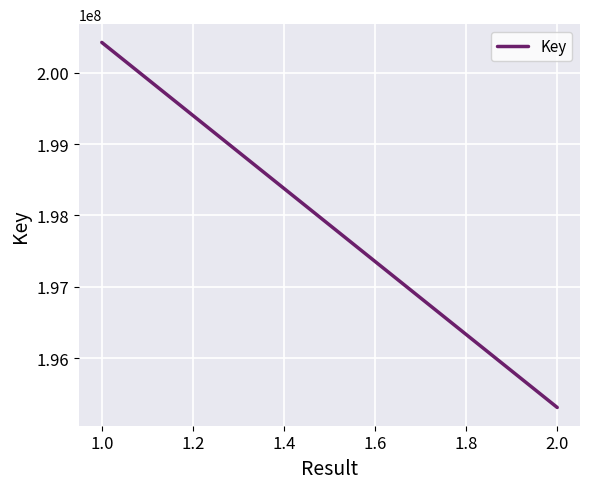

What is the difference between the maximum and minimum values?

5114804